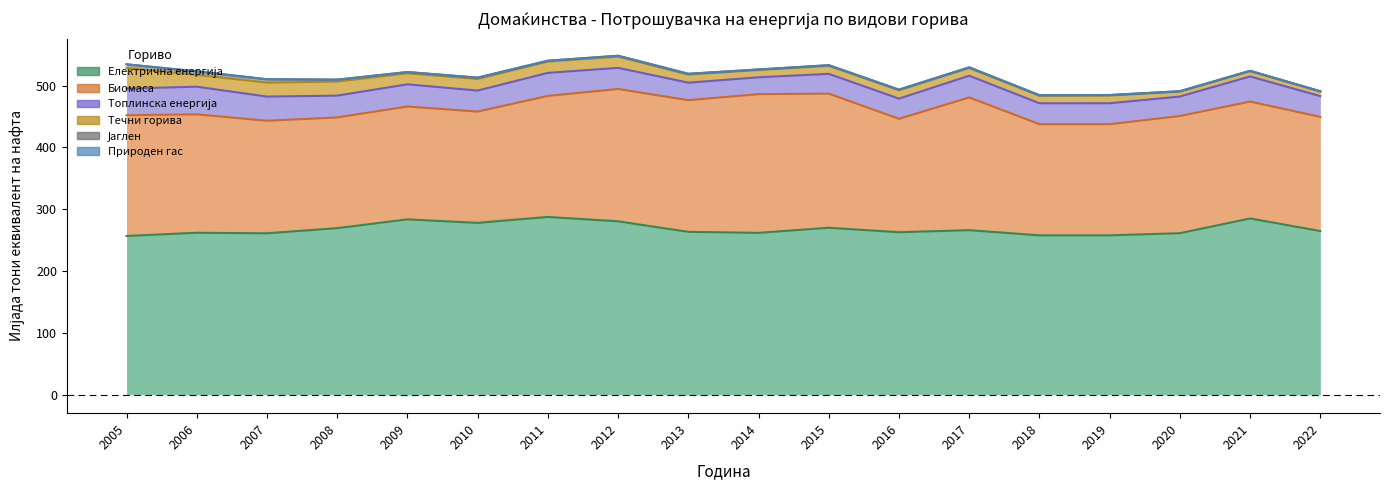

At which category does the chart reach its minimum across all series?

2005